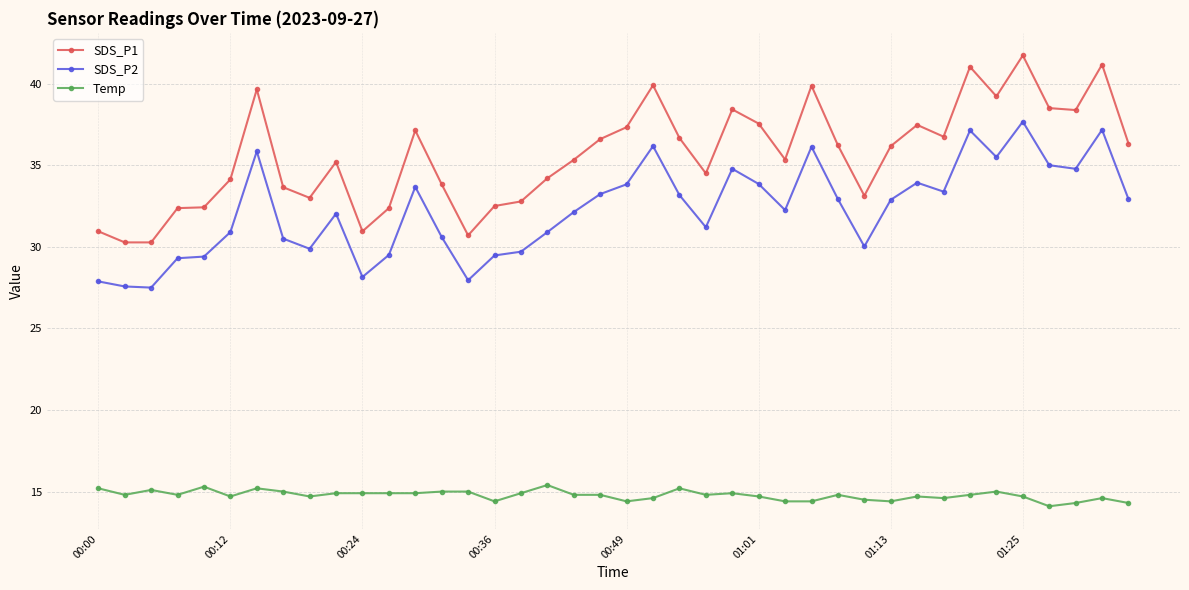

True or false: SDS_P2 and SDS_P1 intersect in this chart.

False